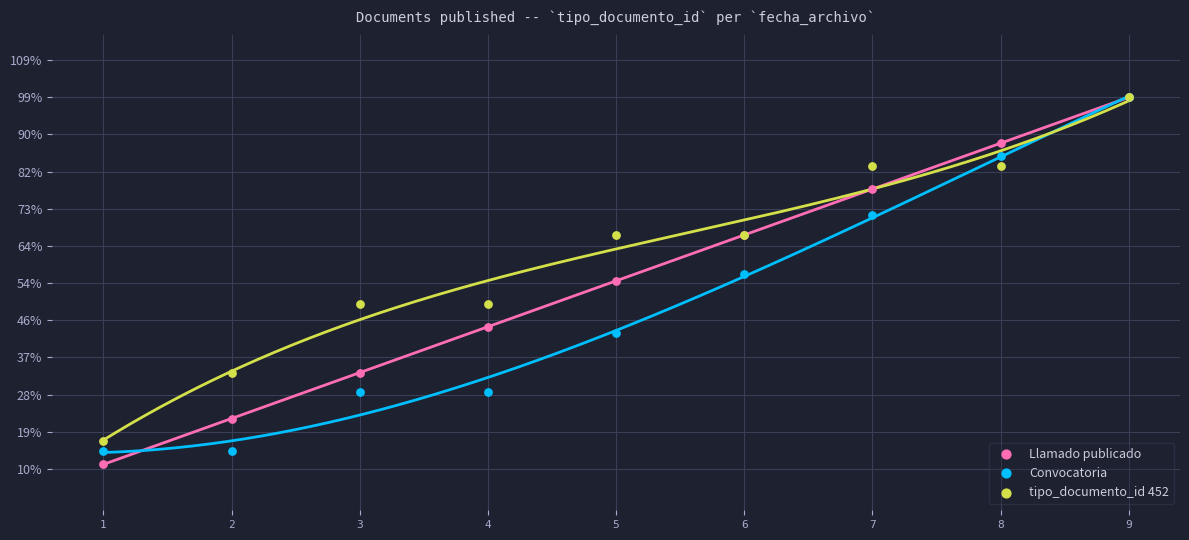

Which series contains the highest Y value?

Llamado publicado